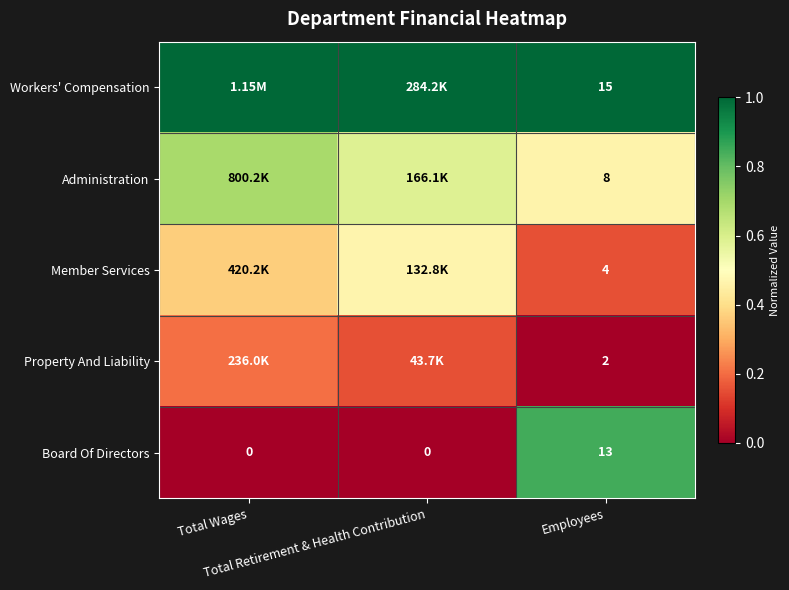

Is the value of Administration at Total Retirement & Health Contribution greater than the value of Workers' Compensation at Employees?

No